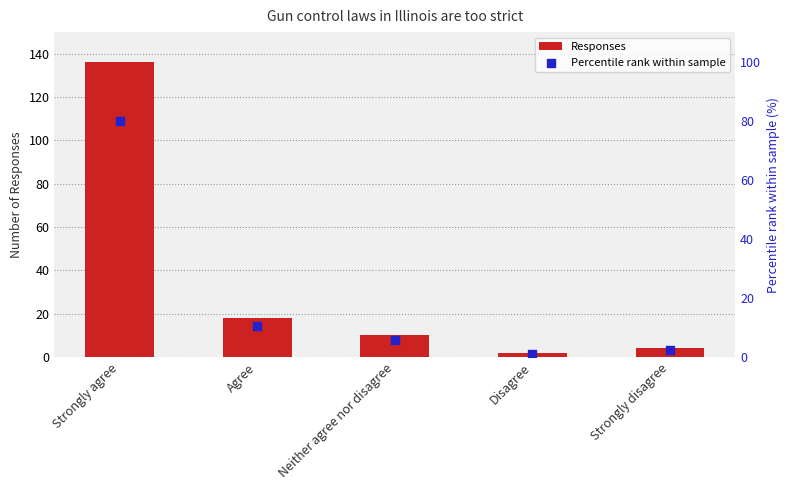

What are all the series names shown in the legend?

Responses, Percentile rank within sample